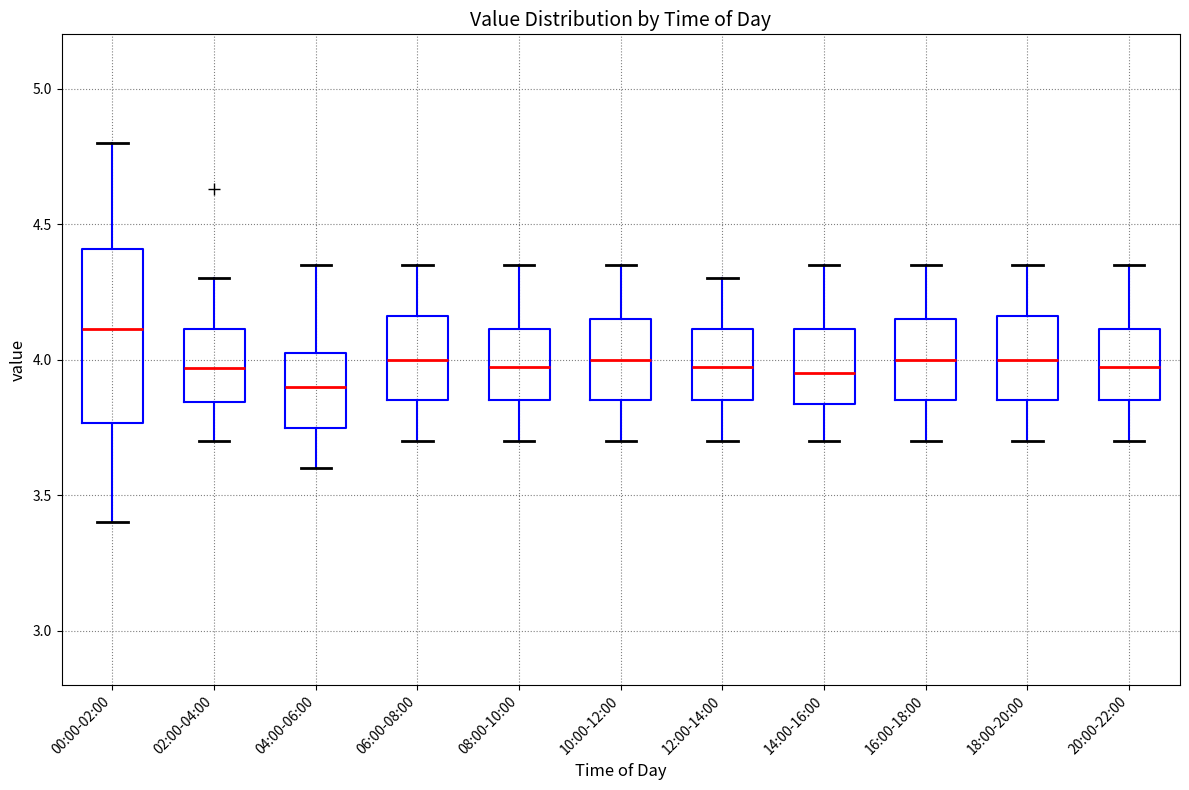

Reading left to right, transcribe this box plot: for each box, give where its median line is, the range the box spans, and where its two whiskers end, as read against the y-axis. The values are not printed on the chart, so give them approximately, as read against the axis.

00:00-02:00: median 4.10, box 3.75 to 4.40, whiskers 3.40 to 4.80
02:00-04:00: median 3.95, box 3.85 to 4.10, whiskers 3.70 to 4.30
04:00-06:00: median 3.90, box 3.75 to 4.05, whiskers 3.60 to 4.35
06:00-08:00: median 4.00, box 3.85 to 4.15, whiskers 3.70 to 4.35
08:00-10:00: median 4.00, box 3.85 to 4.10, whiskers 3.70 to 4.35
10:00-12:00: median 4.00, box 3.85 to 4.15, whiskers 3.70 to 4.35
12:00-14:00: median 4.00, box 3.85 to 4.10, whiskers 3.70 to 4.30
14:00-16:00: median 3.95, box 3.85 to 4.10, whiskers 3.70 to 4.35
16:00-18:00: median 4.00, box 3.85 to 4.15, whiskers 3.70 to 4.35
18:00-20:00: median 4.00, box 3.85 to 4.15, whiskers 3.70 to 4.35
20:00-22:00: median 4.00, box 3.85 to 4.10, whiskers 3.70 to 4.35